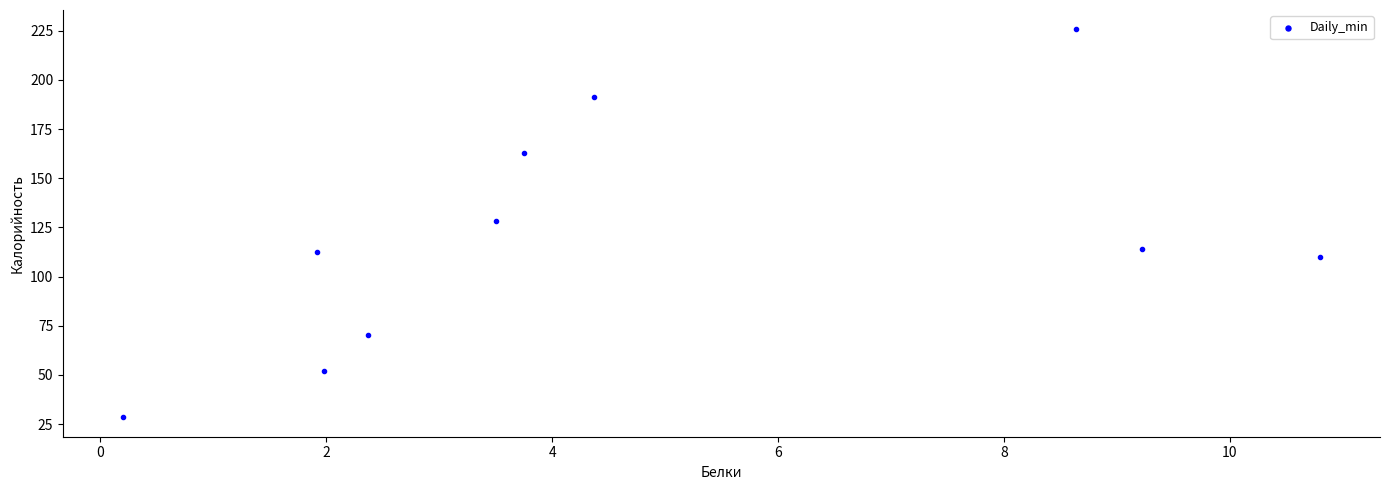

What is the average X value?

4.7